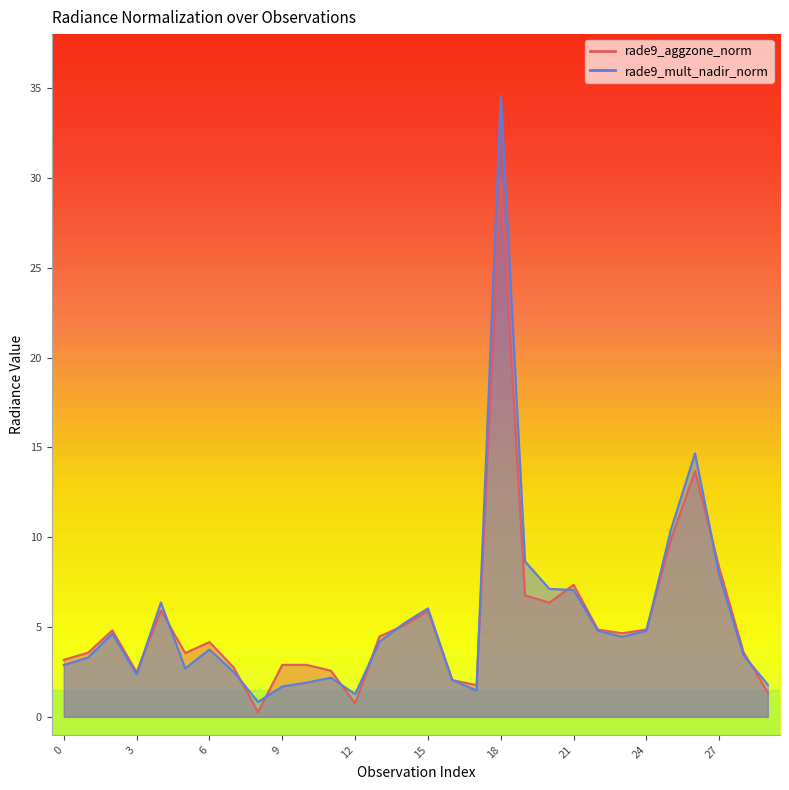

True or false: rade9_mult_nadir_norm and rade9_aggzone_norm cross at least once.

True